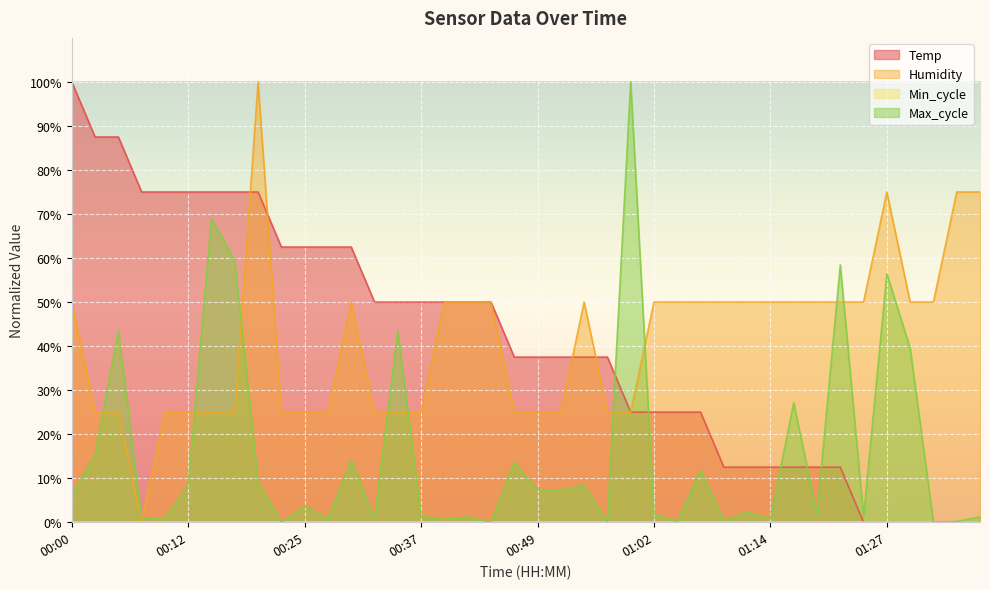

At which category does the chart reach its minimum across all series?

01:24